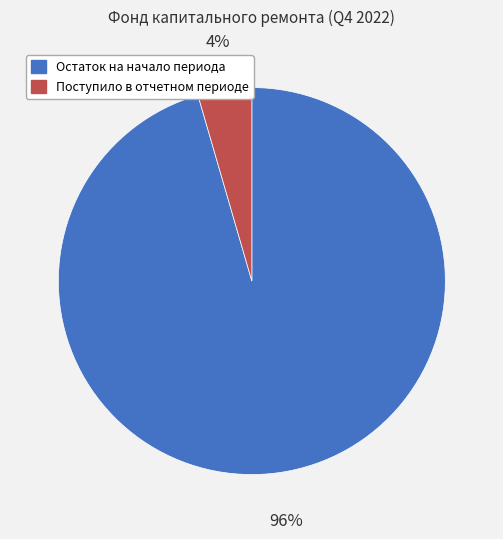

How many slices are in this pie chart?

2